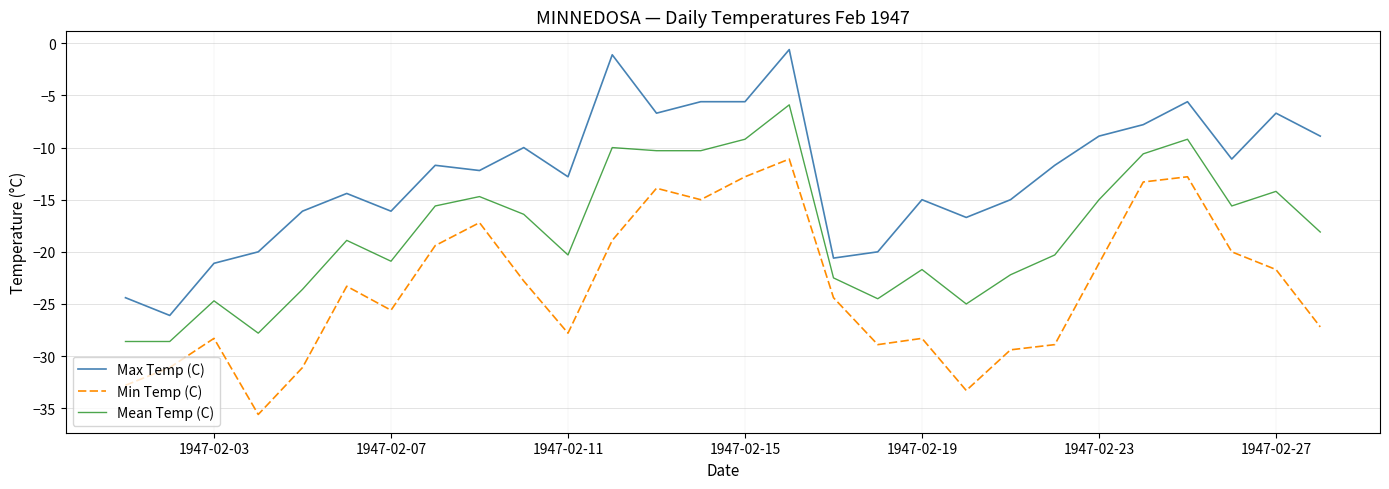

How many distinct data groups are displayed?

3